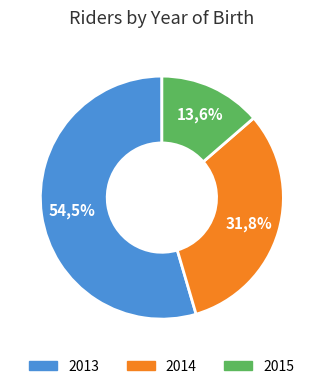

Rank the categories by value from lowest to highest.

2015, 2014, 2013